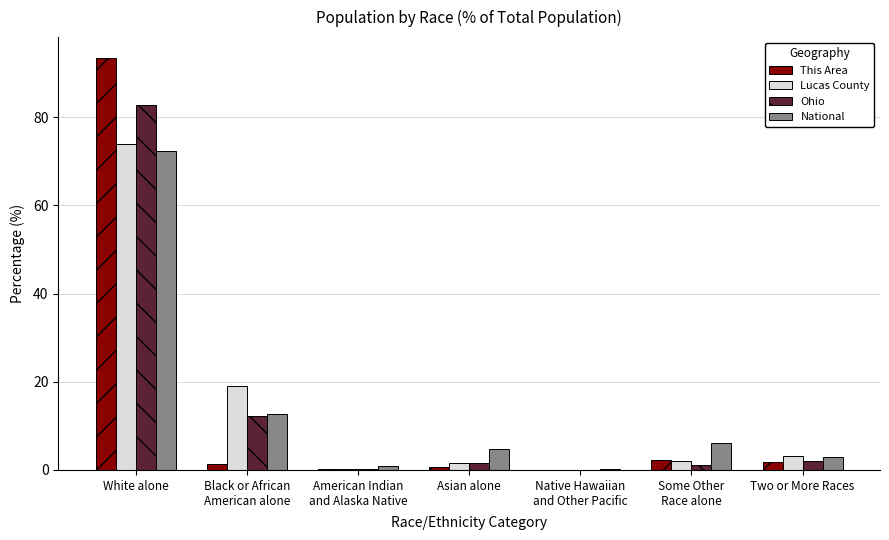

What is the total value across all series at Asian alone?

8.7